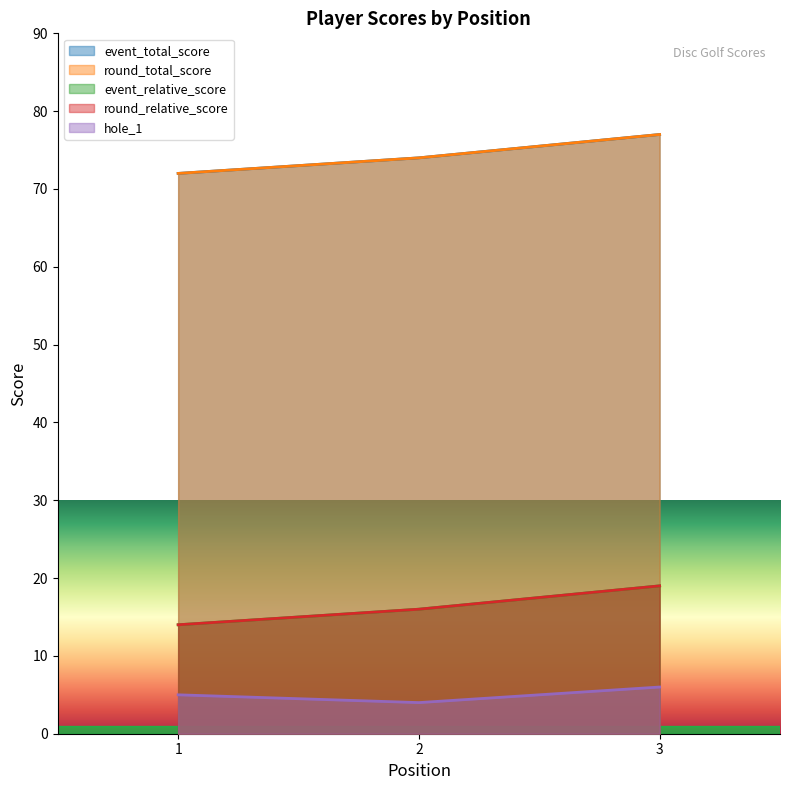

Does the chart display data point markers on the line(s)?

No